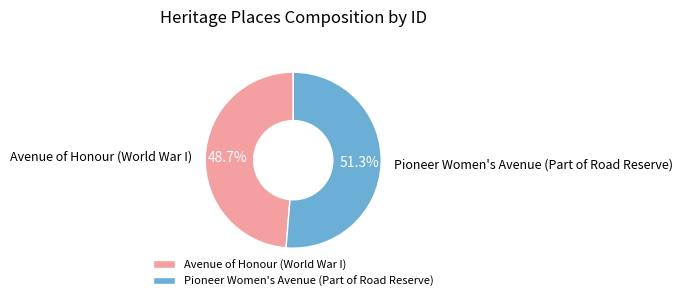

To the nearest percent, what is the difference between the largest and smallest slice percentages?

3%